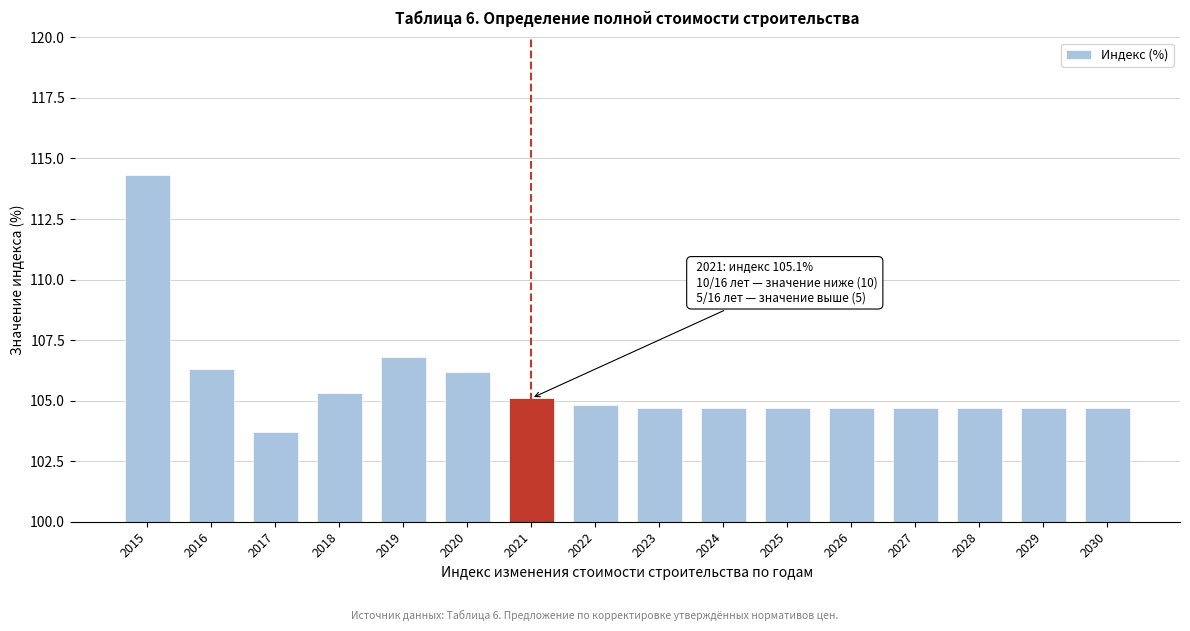

Reading left to right, transcribe all the data shown in this chart.

114.3	106.3	103.7	105.3	106.8	106.2	105.1	104.8	104.7	104.7	104.7	104.7	104.7	104.7	104.7	104.7